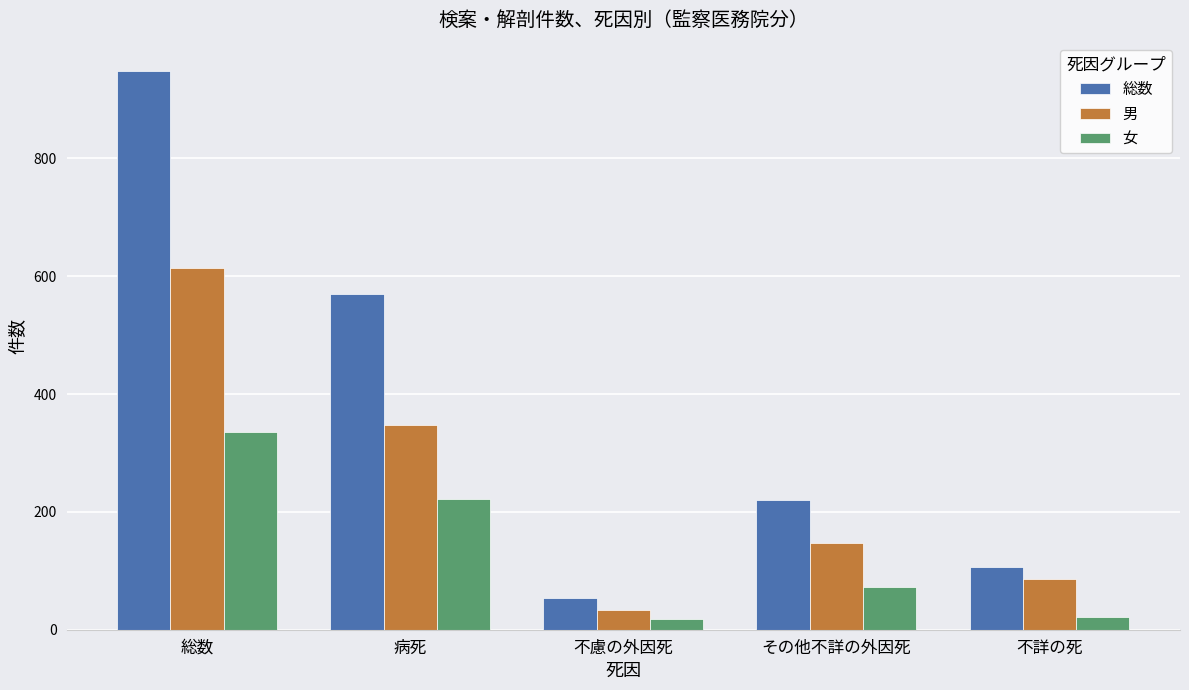

Count the number of data series in this chart.

3